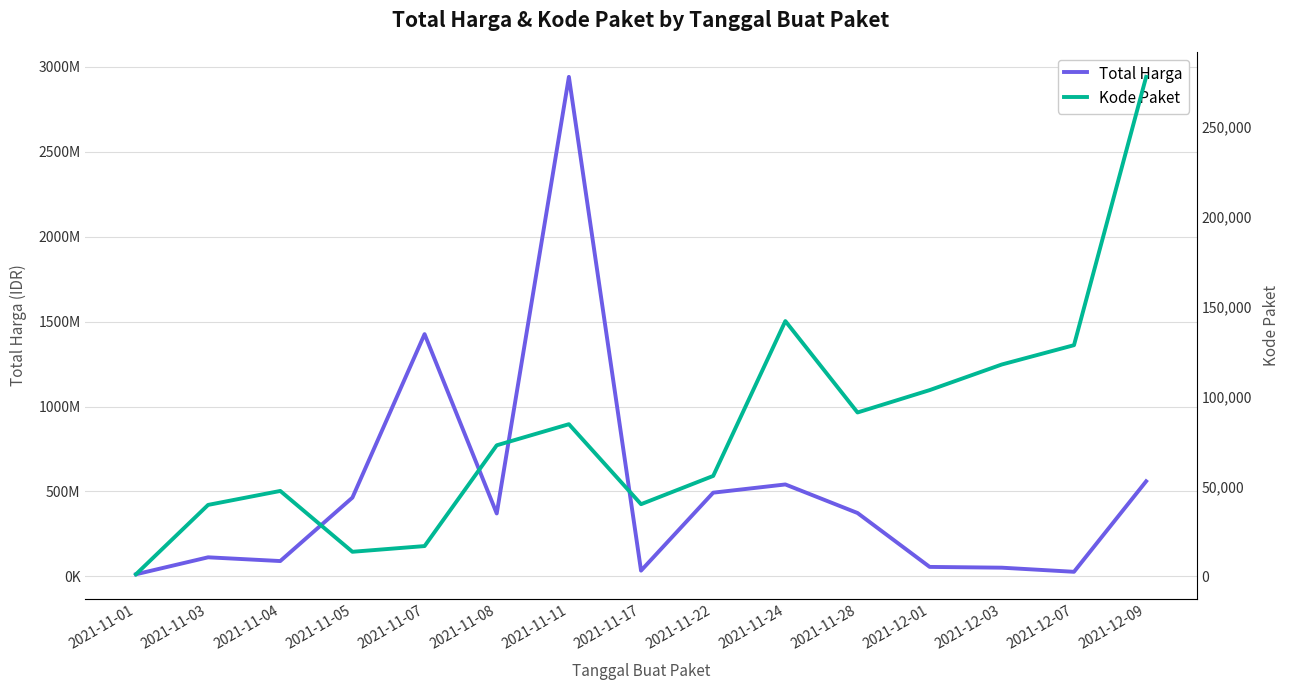

Is the value of Kode Paket at 2021-12-03 greater than the value of Total Harga at 2021-12-07?

No